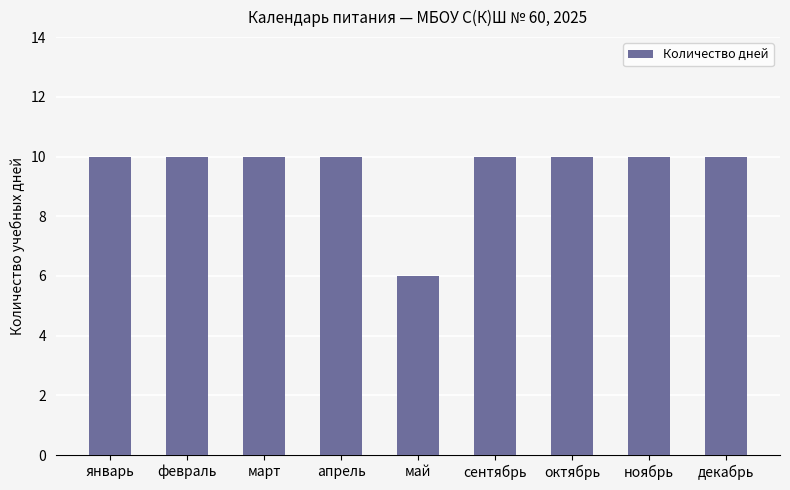

What is the label of the 1st bar from the left?

январь